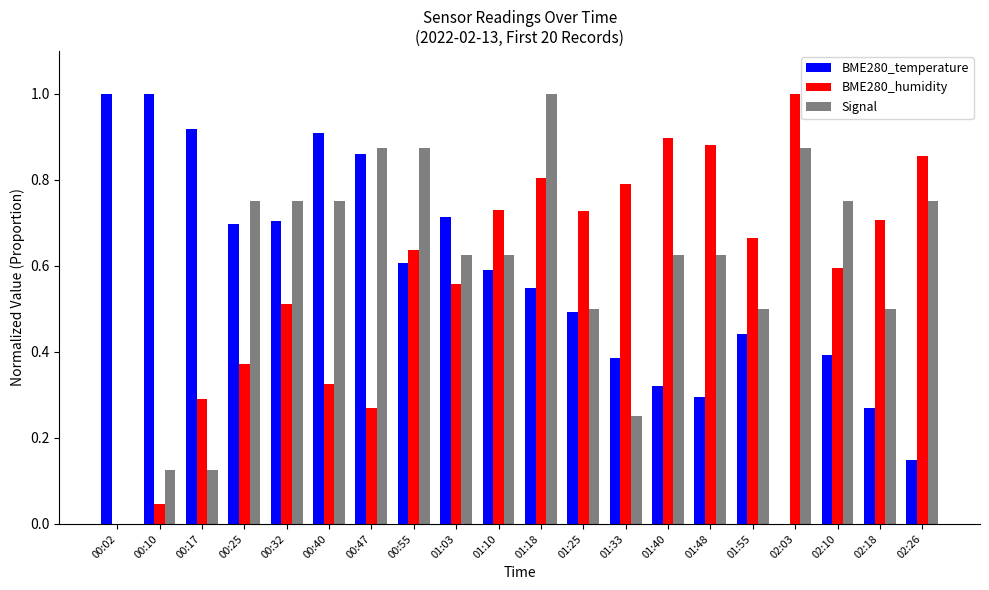

What is the greatest value displayed?

1.0